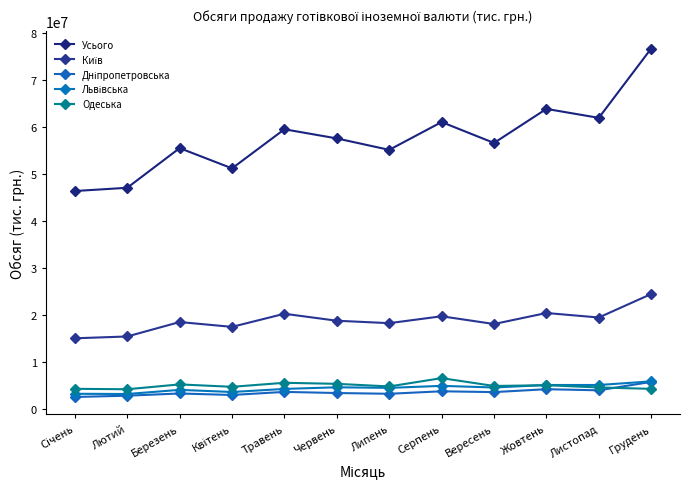

What is the value of the Дніпропетровська point at the 12th from the left?

5749895.3